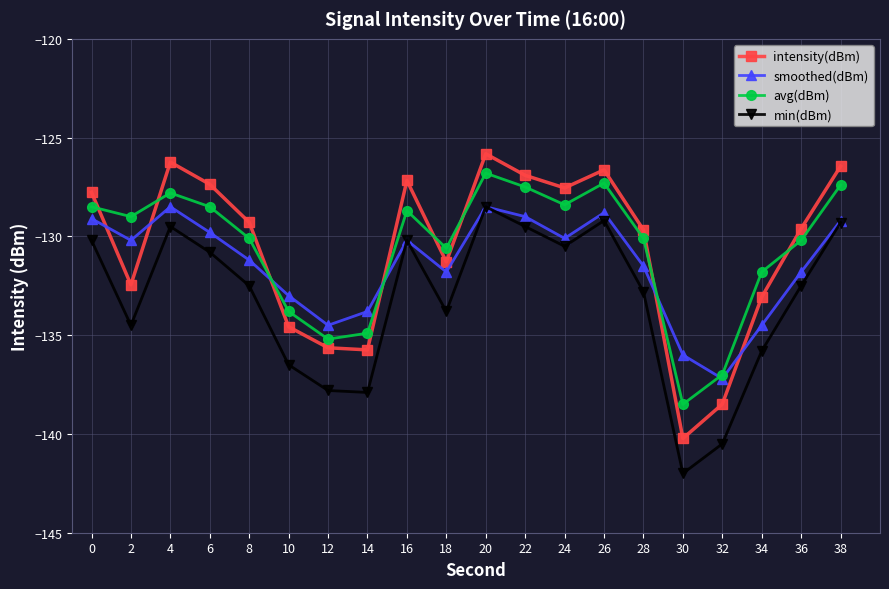

Which series changed the most between 20 and 22?

intensity(dBm)